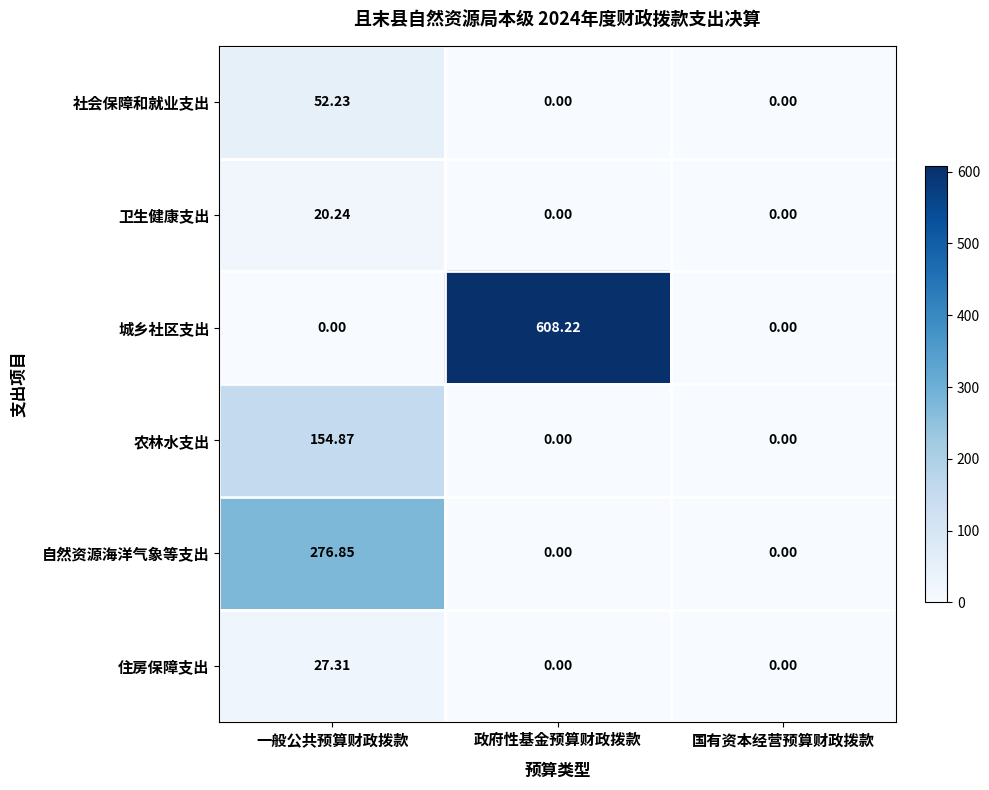

Is the value of 农林水支出 at 一般公共预算财政拨款 greater than the value of 自然资源海洋气象等支出 at 政府性基金预算财政拨款?

Yes